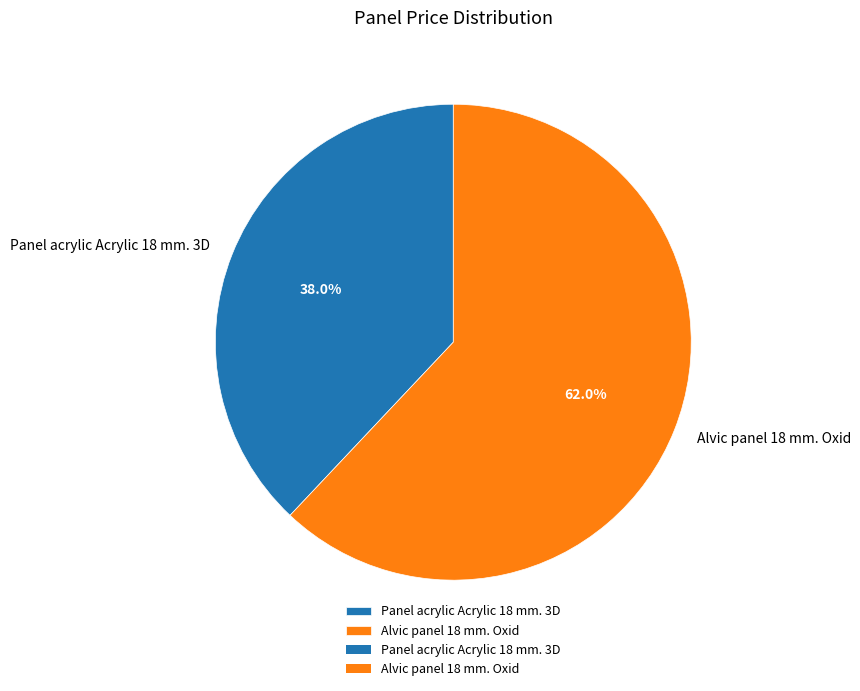

Is it true that Panel acrylic Acrylic 18 mm. 3D is 38% of the pie?

True